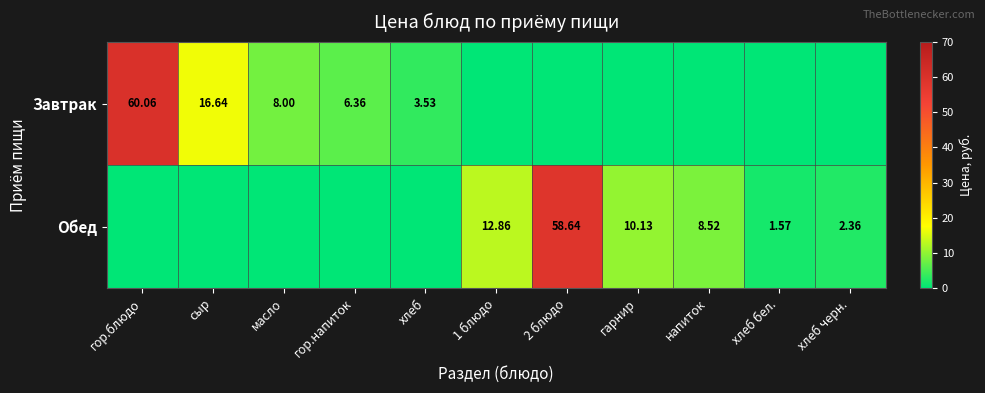

Is it true that Завтрак equals 0.0 at 1 блюдо?

True